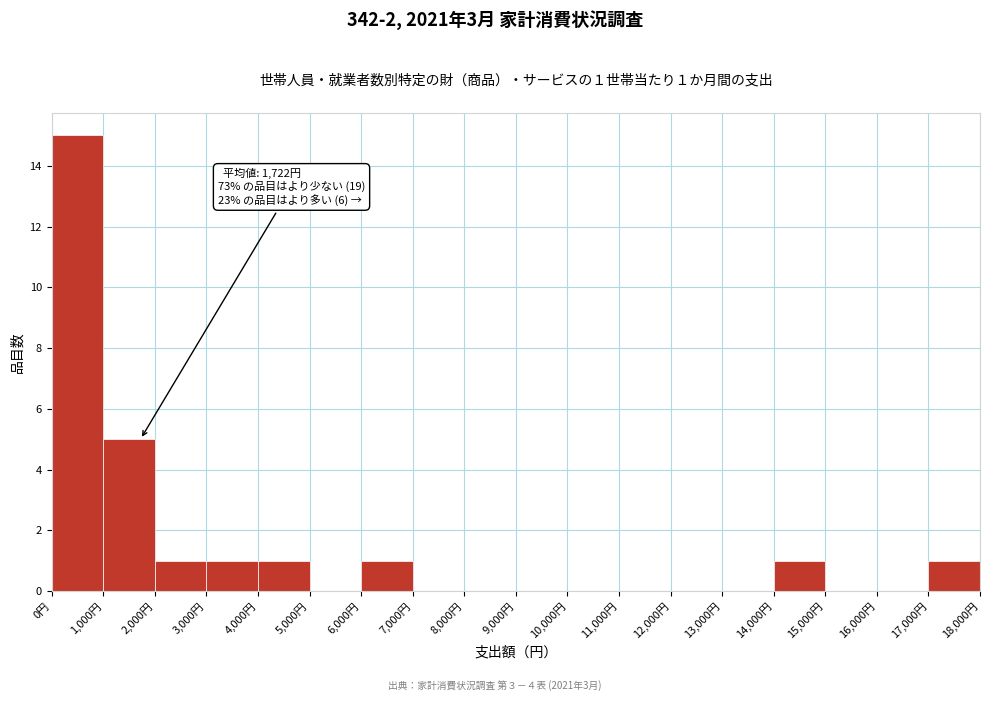

Which range on the x-axis has the tallest bar?

0 to 1000